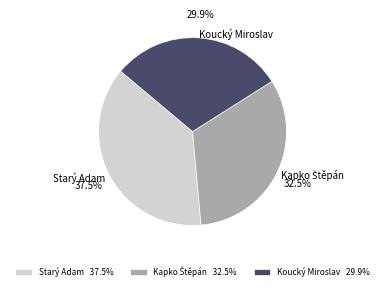

Combined, what portion of the pie is Starý Adam and Koucký Miroslav?

67.5%